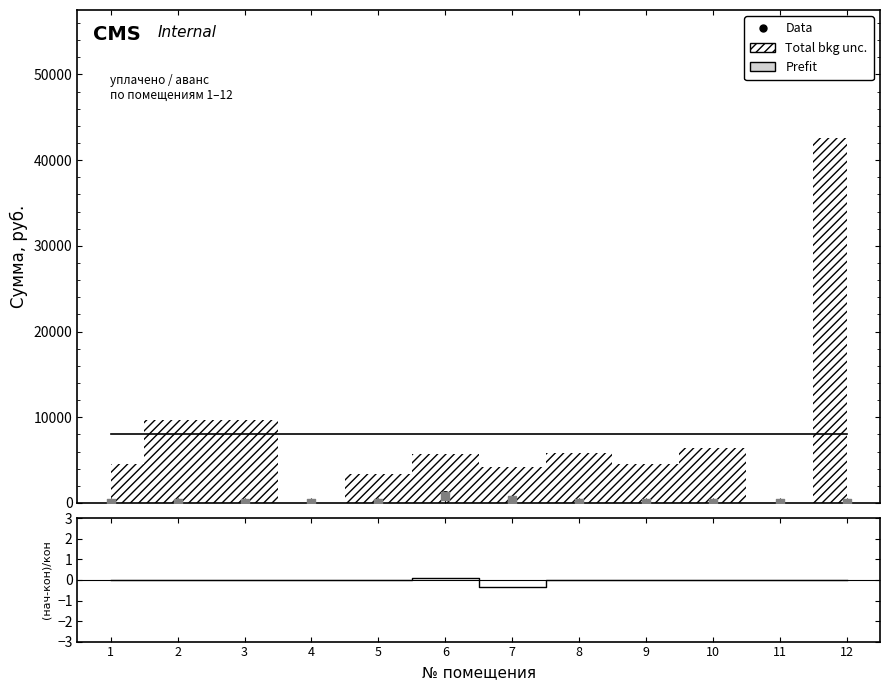

Which series contains the highest Y value?

Prefit